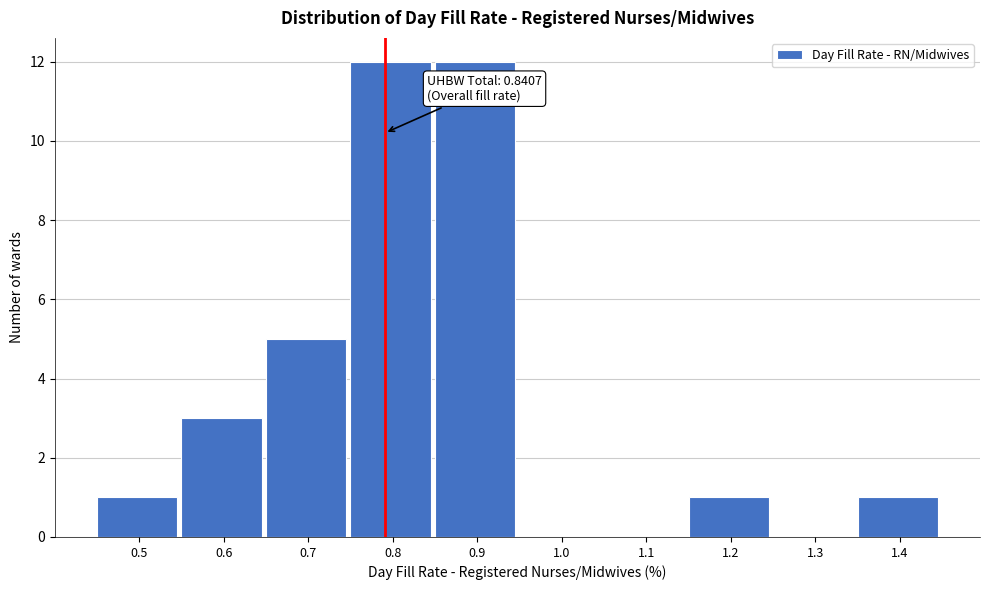

Reading left to right, transcribe all the data shown in this chart.

0.5=1	0.6=3	0.7=5	0.8=12	0.9=12	1.0=0	1.1=0	1.2=1	1.3=0	1.4=1